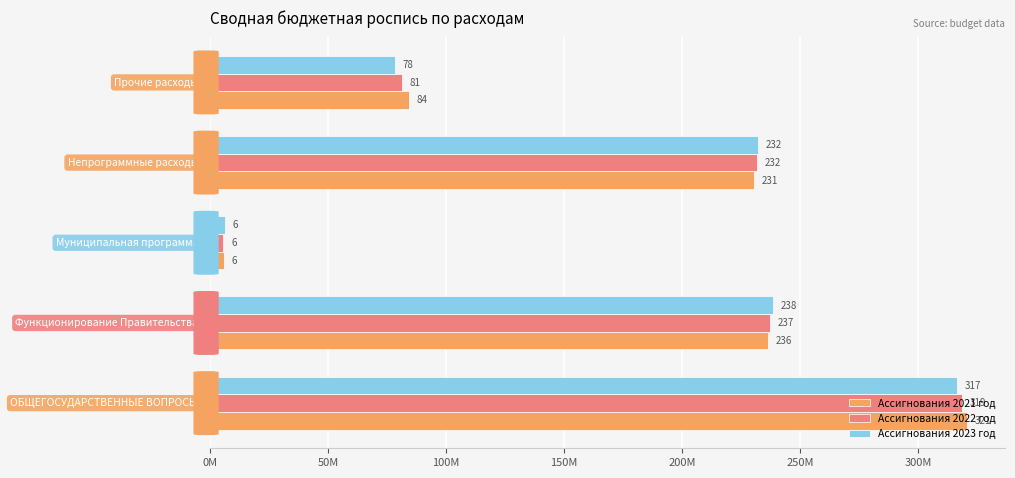

What are all the series names shown in the legend?

Ассигнования 2021 год, Ассигнования 2022 год, Ассигнования 2023 год